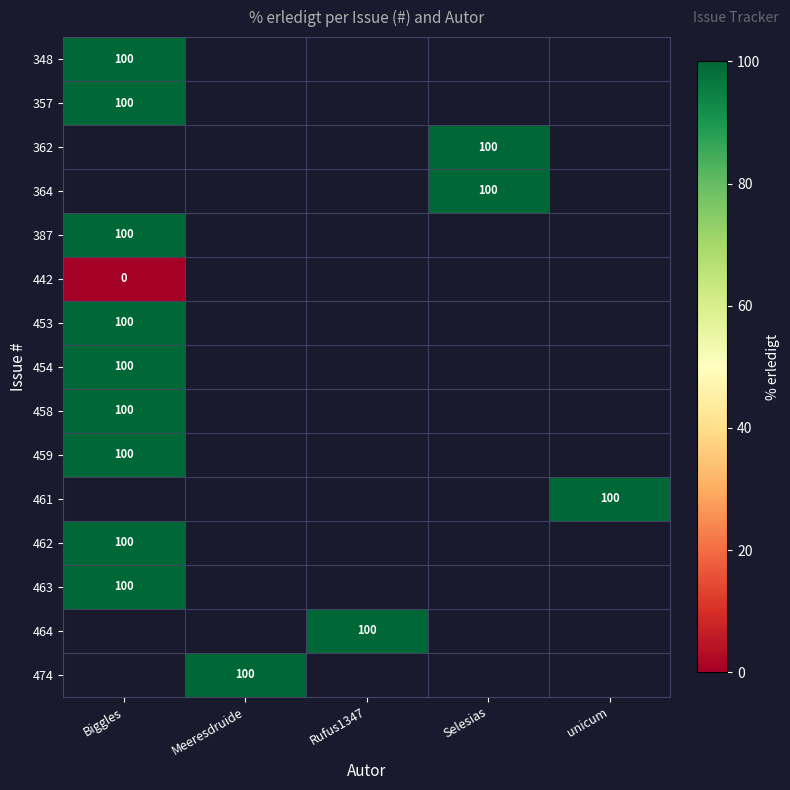

List the series in order of their overall mean, lowest first.

348, 357, 362, 364, 387, 442, 453, 454, 458, 459, 461, 462, 463, 464, 474